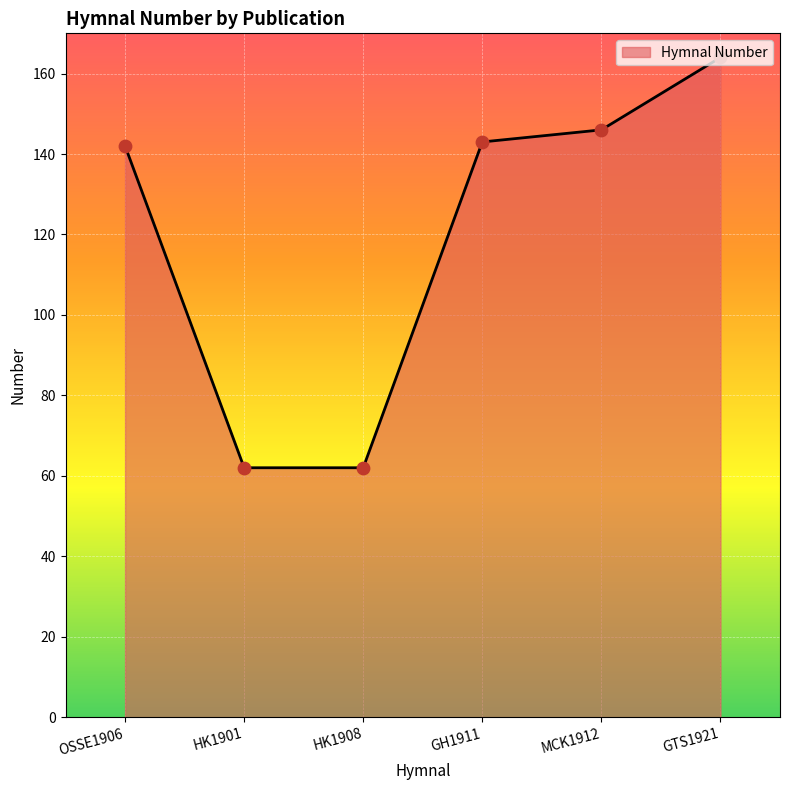

Approximately how many times larger is the value at GTS1921 compared to OSSE1906?

1.2